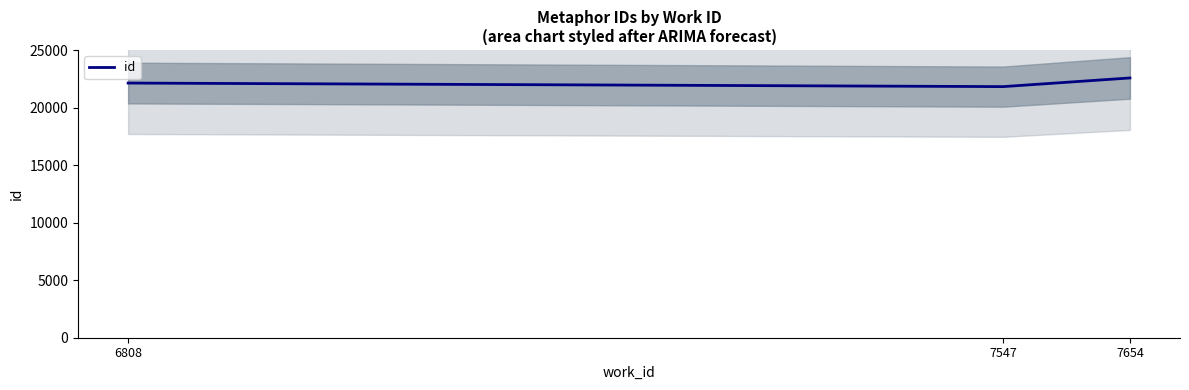

What is the value of the 1st point from the left?

22128